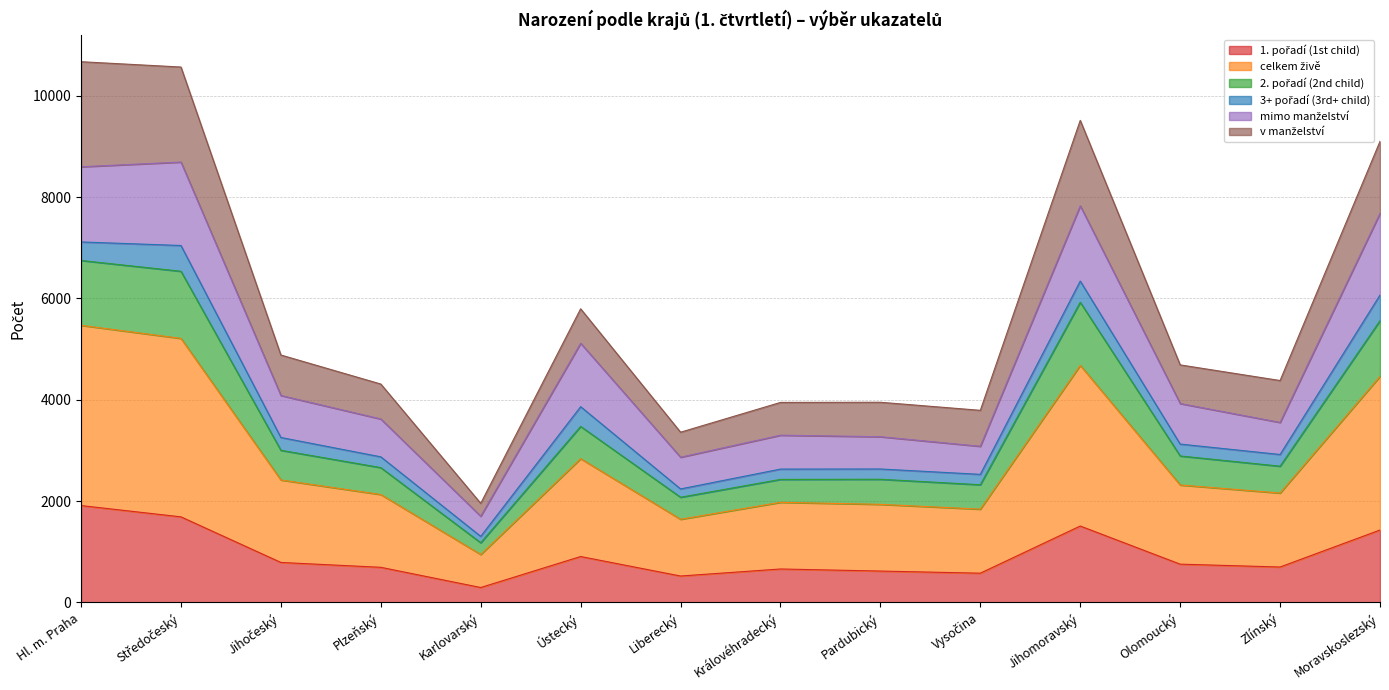

What is the total value across all series at Ústecký?

5796